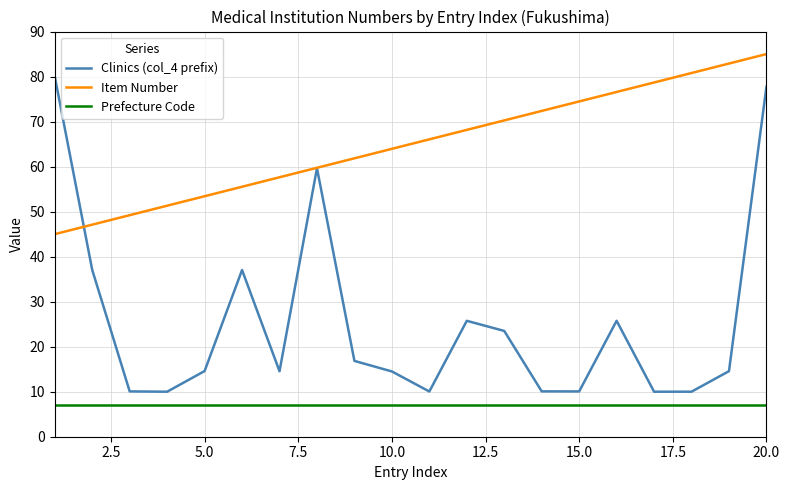

Which series has the largest range (max minus min)?

Clinics (col_4 prefix)